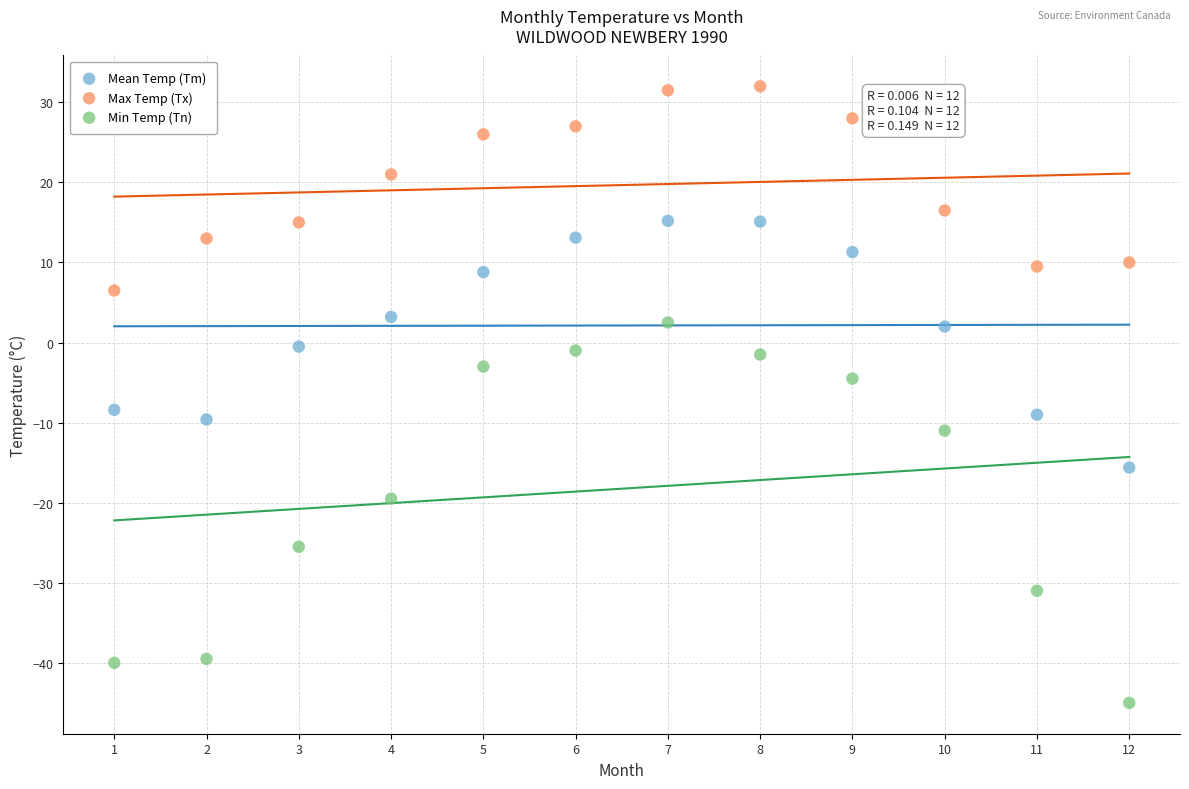

Which series has the largest Y range (max minus min)?

Min Temp (Tn)